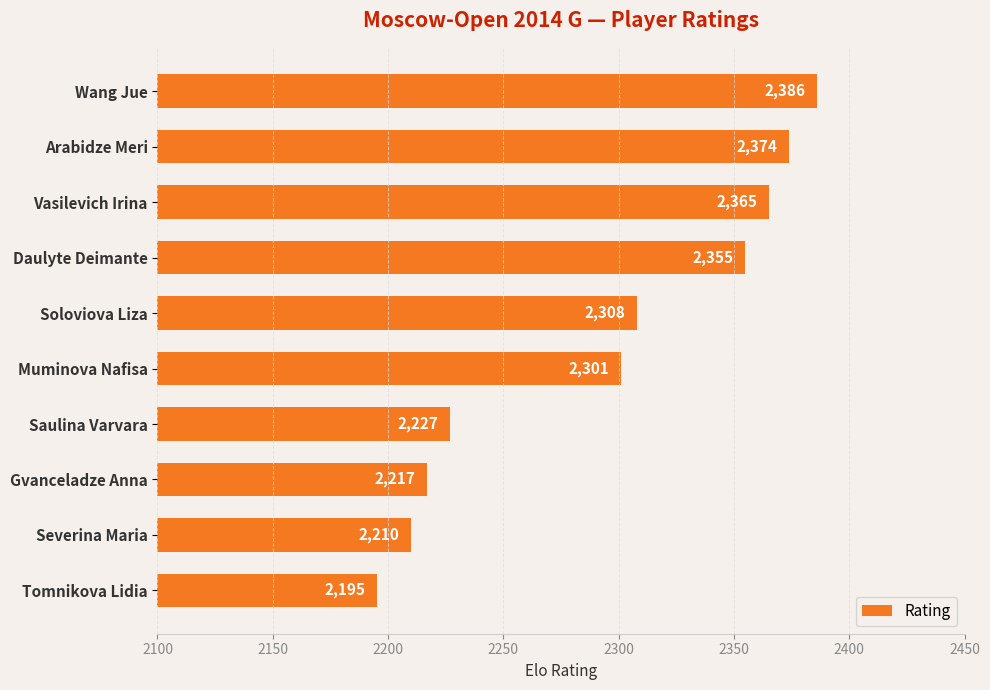

List the labels in order of value, smallest first.

Tomnikova Lidia, Severina Maria, Gvanceladze Anna, Saulina Varvara, Muminova Nafisa, Soloviova Liza, Daulyte Deimante, Vasilevich Irina, Arabidze Meri, Wang Jue